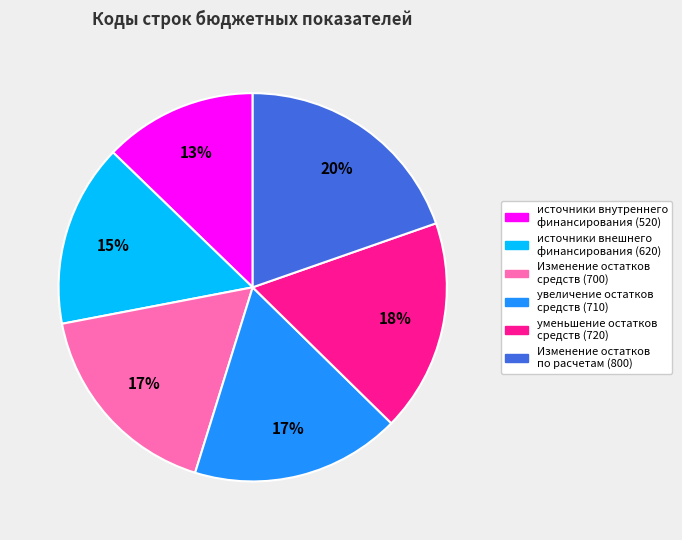

What percentage is the Изменение остатков по расчетам (800) slice, to the nearest percent?

20%